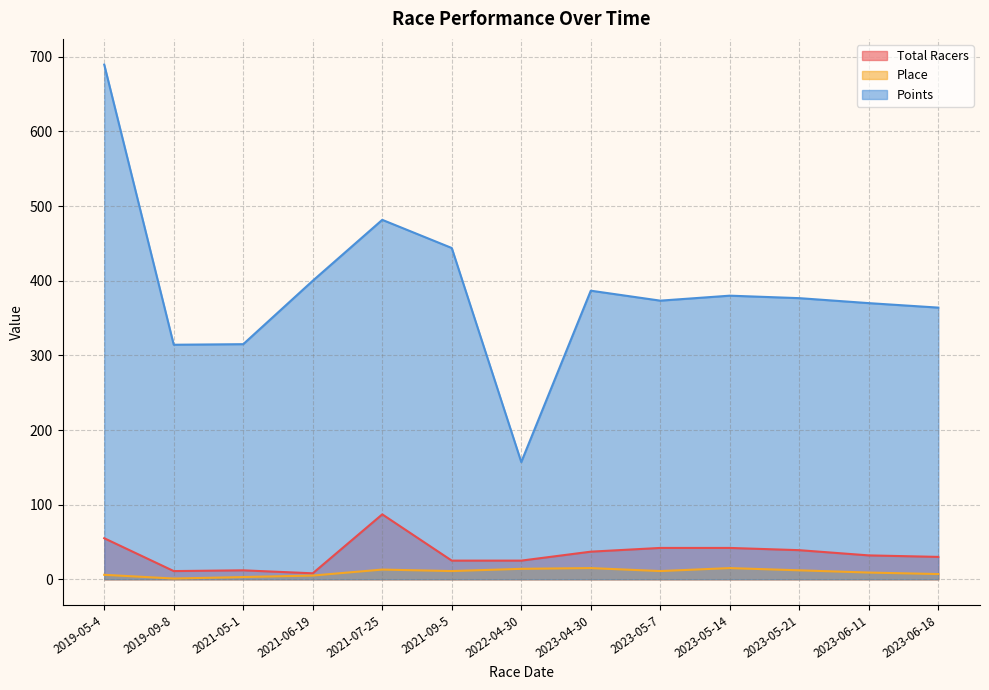

Which series has the largest range (max minus min)?

Points